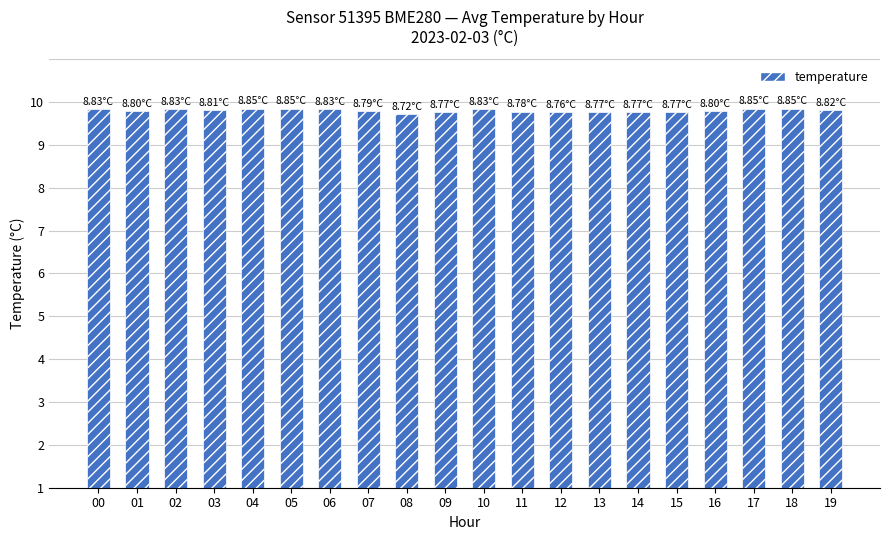

How many distinct data groups are displayed?

1